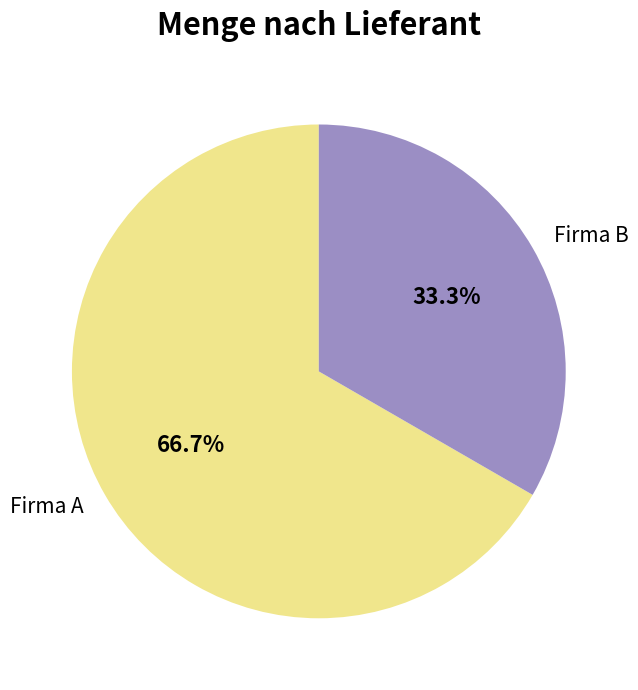

Rank the categories by value from highest to lowest.

Firma A, Firma B